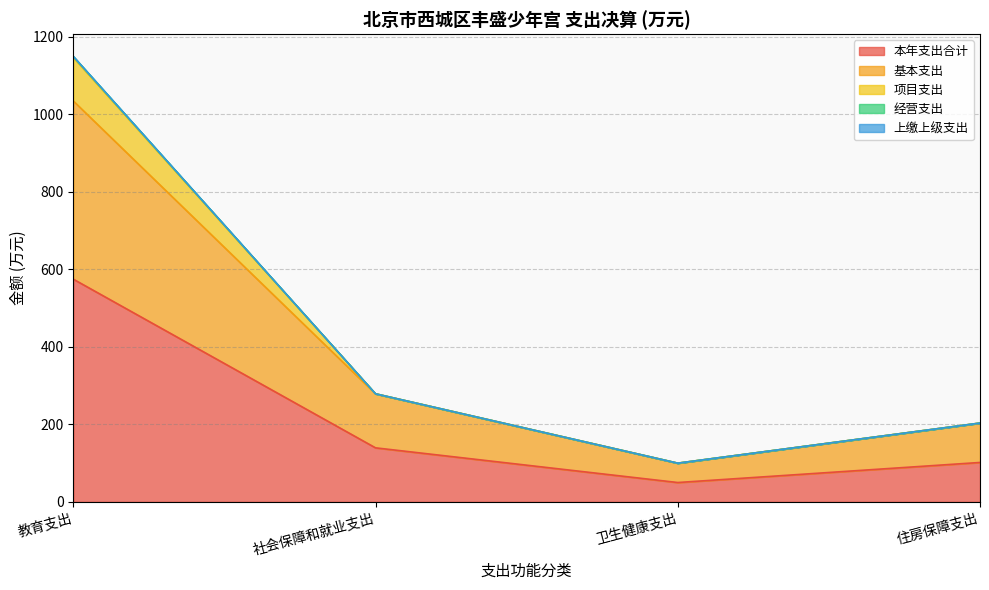

What is the sum of all 经营支出 values?

1731.6